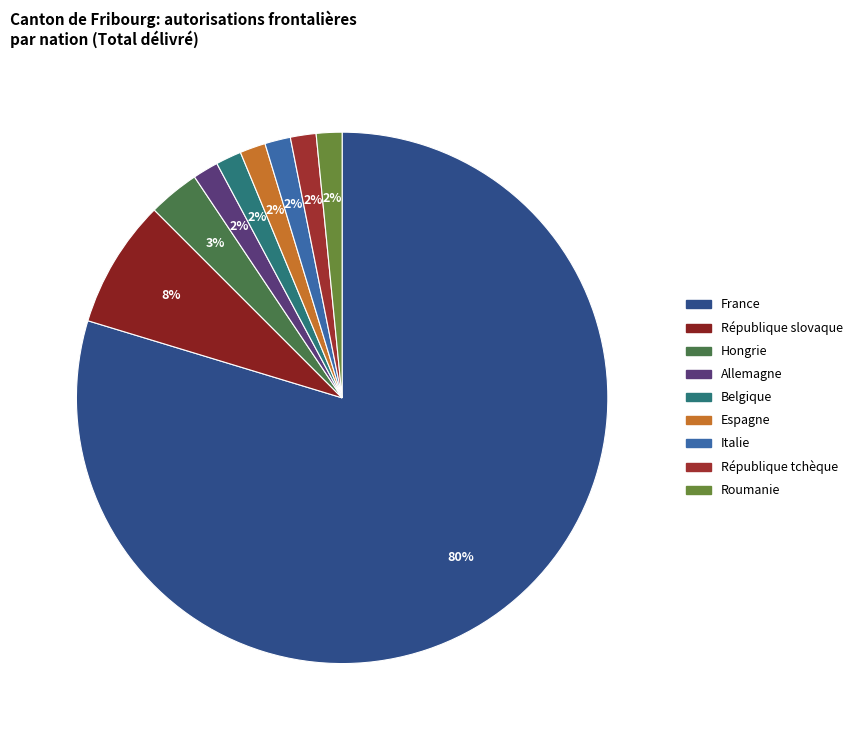

The République tchèque slice represents 2% of the pie. True or false?

True